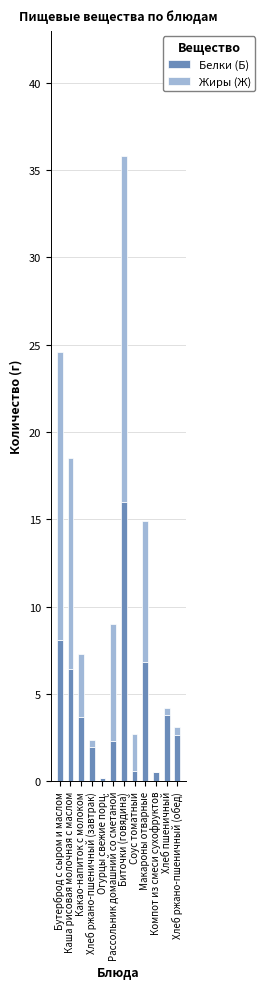

At which category is the sum across all series the highest?

Биточки (говядина)